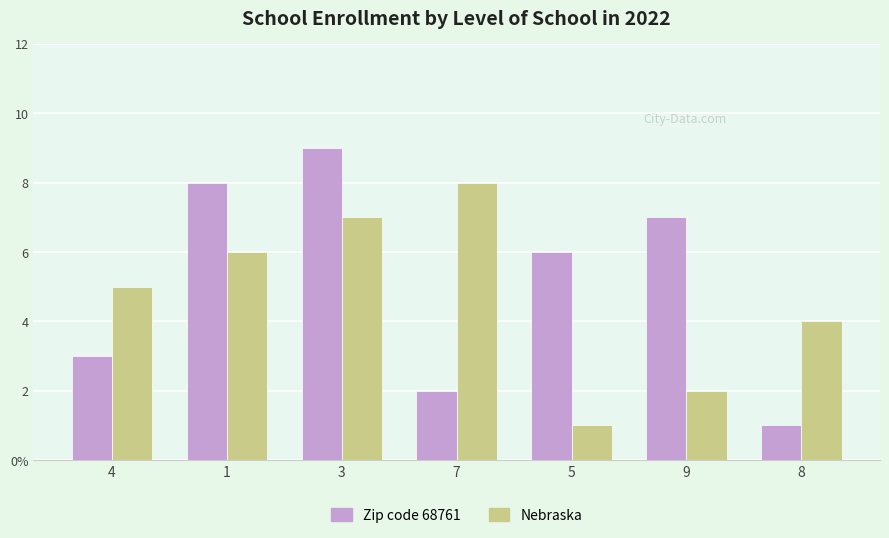

At how many categories does at least one series exceed 4?

6